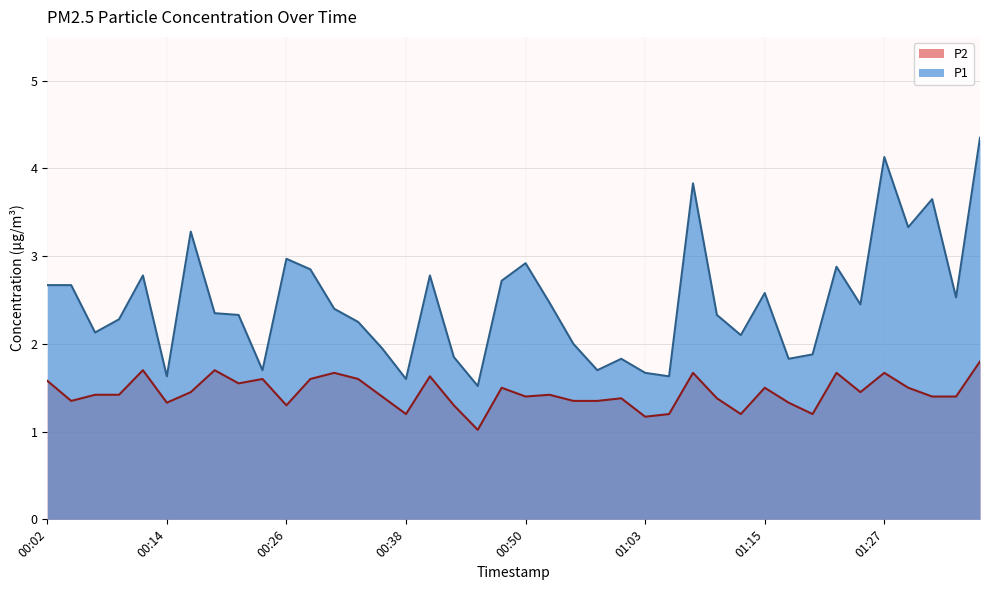

Which series has the largest range (max minus min)?

P1